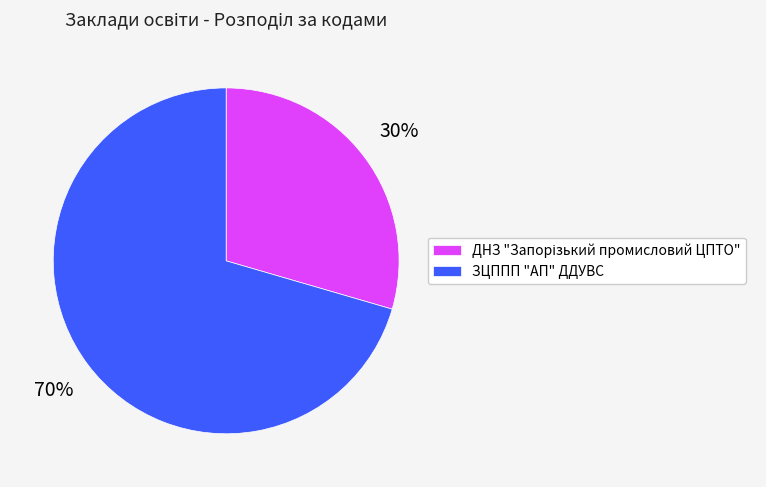

What is the largest slice in the pie chart?

ЗЦППП "АП" ДДУВС